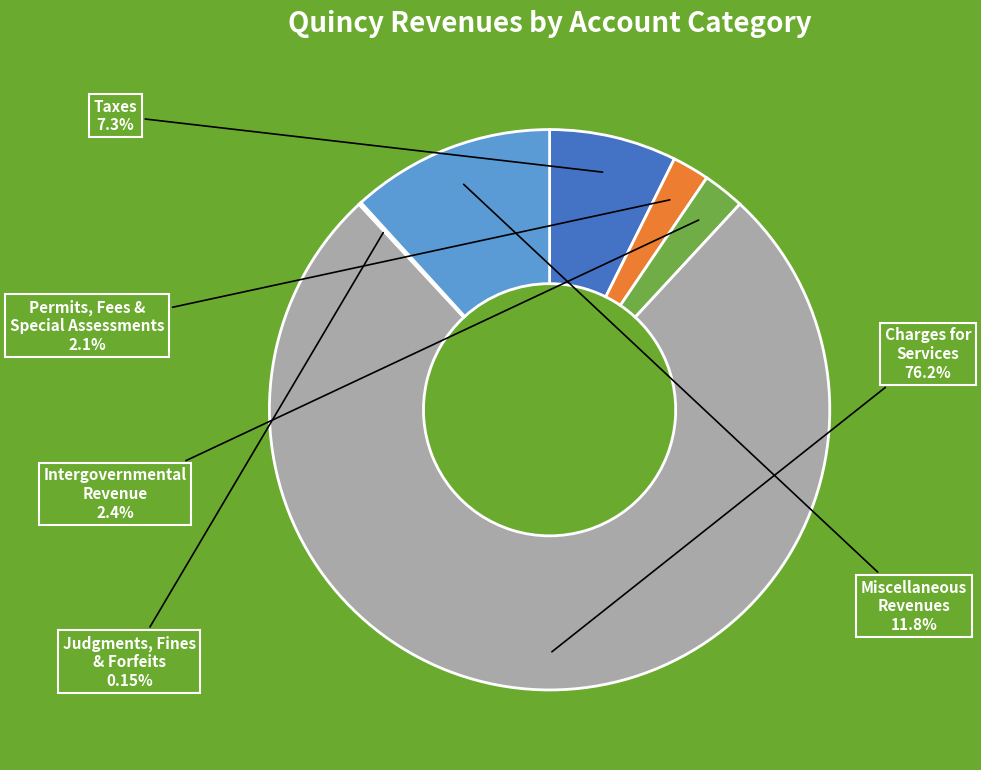

Does any single category account for the majority?

Yes